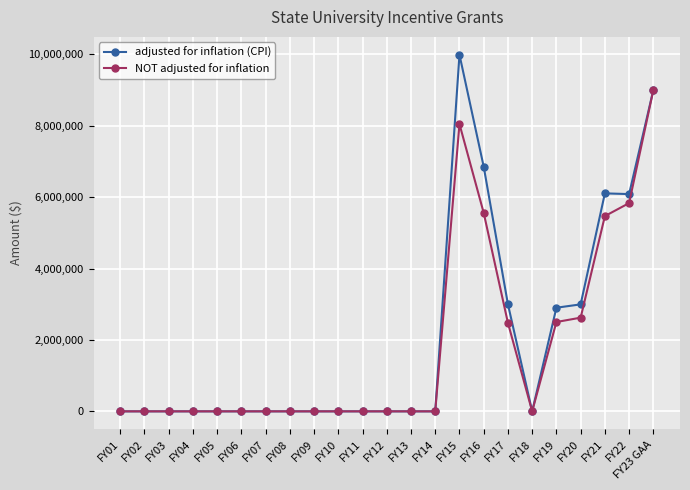

Between FY06 and FY19, which series saw the biggest shift?

adjusted for inflation (CPI)